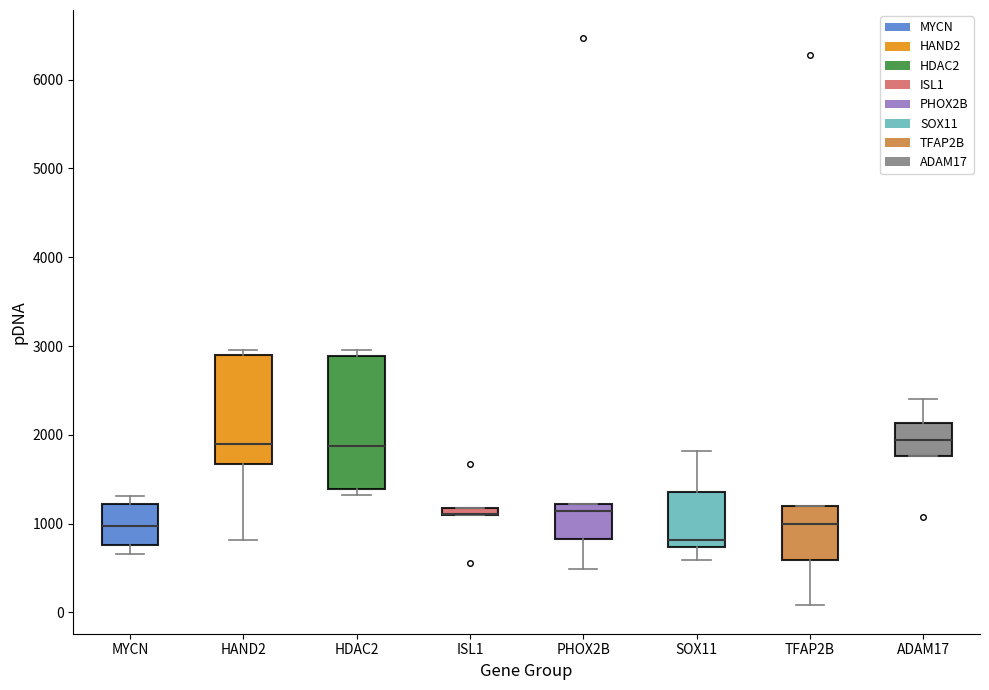

Where is the lower edge of the box for HDAC2 on the y-axis? The values are not printed on the chart, so give them approximately, as read against the axis.

1400